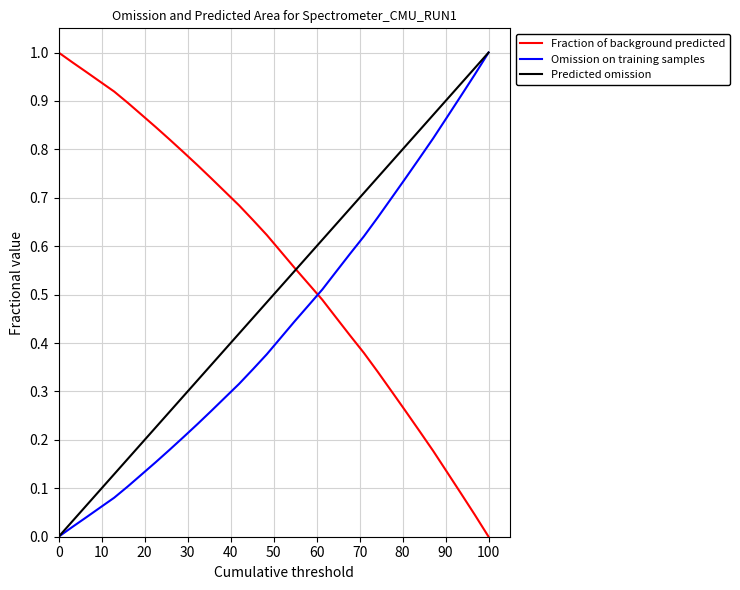

Reading left to right, extract all data points from this chart.

1.0	1.0	1.0	0.9	0.9	0.9	0.9	0.8	0.8	0.8	0.8	0.7	0.7	0.7	0.7	0.6	0.6	0.6	0.5	0.5	0.5	0.4	0.4	0.3	0.3	0.3	0.2	0.2	0.1	0.1	0.0	0.0